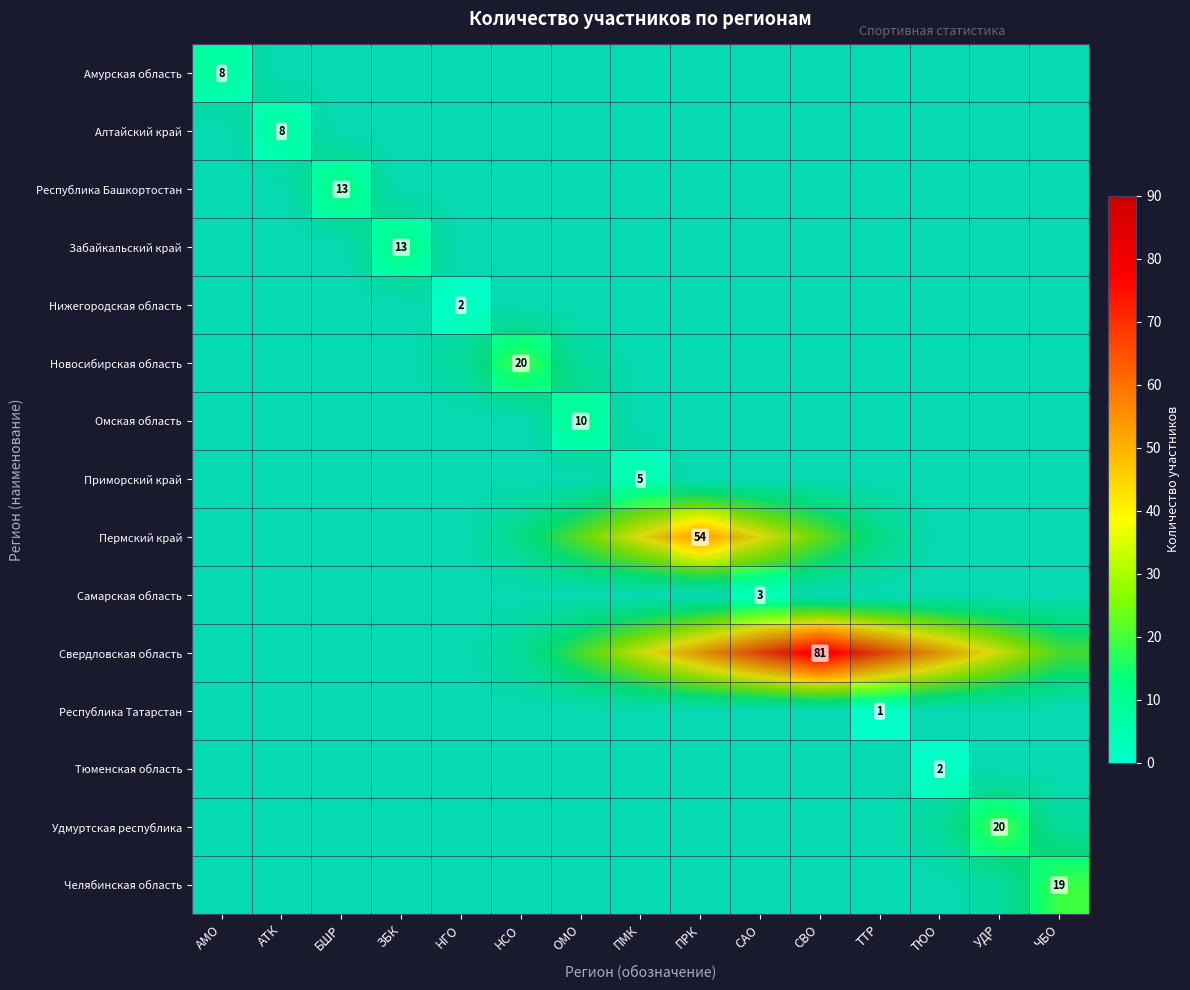

Which series has the widest spread of values?

Свердловская область